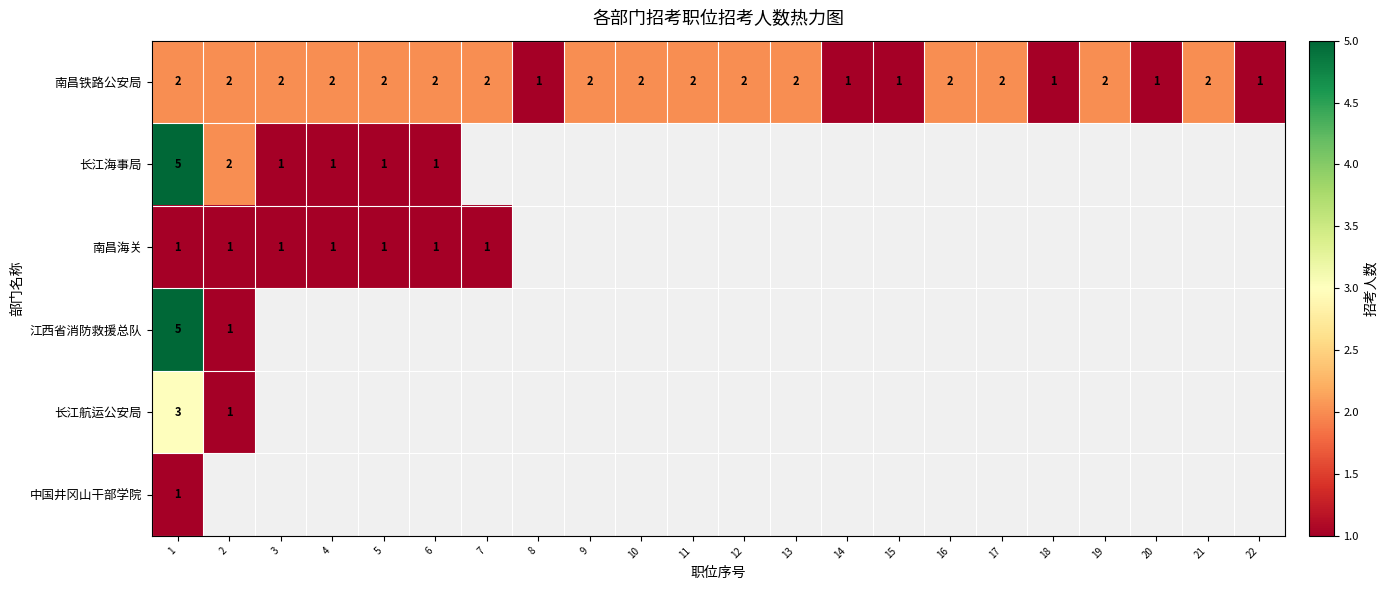

The 南昌铁路公安局 series shows 2 at 12. True or false?

True